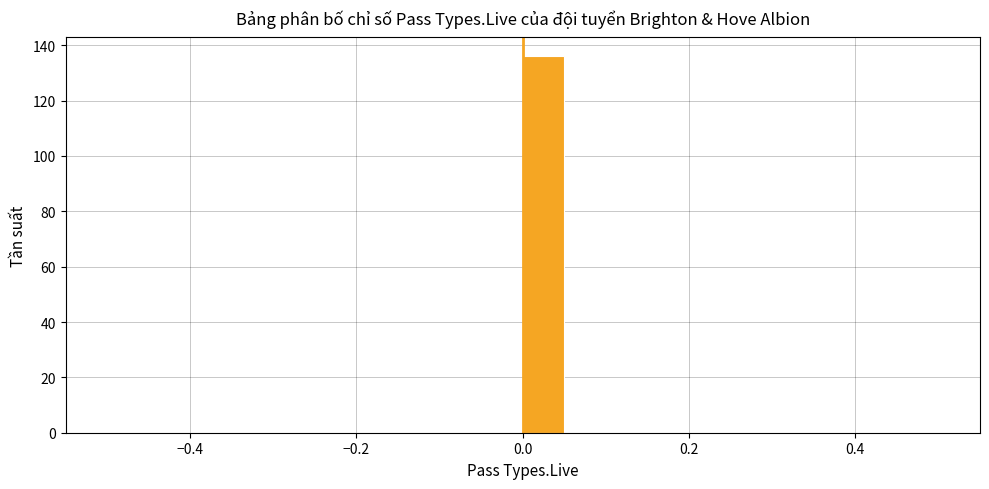

Around what value on the x-axis is the tallest bar? Give the approximate position of its centre, as read against the axis.

0.02